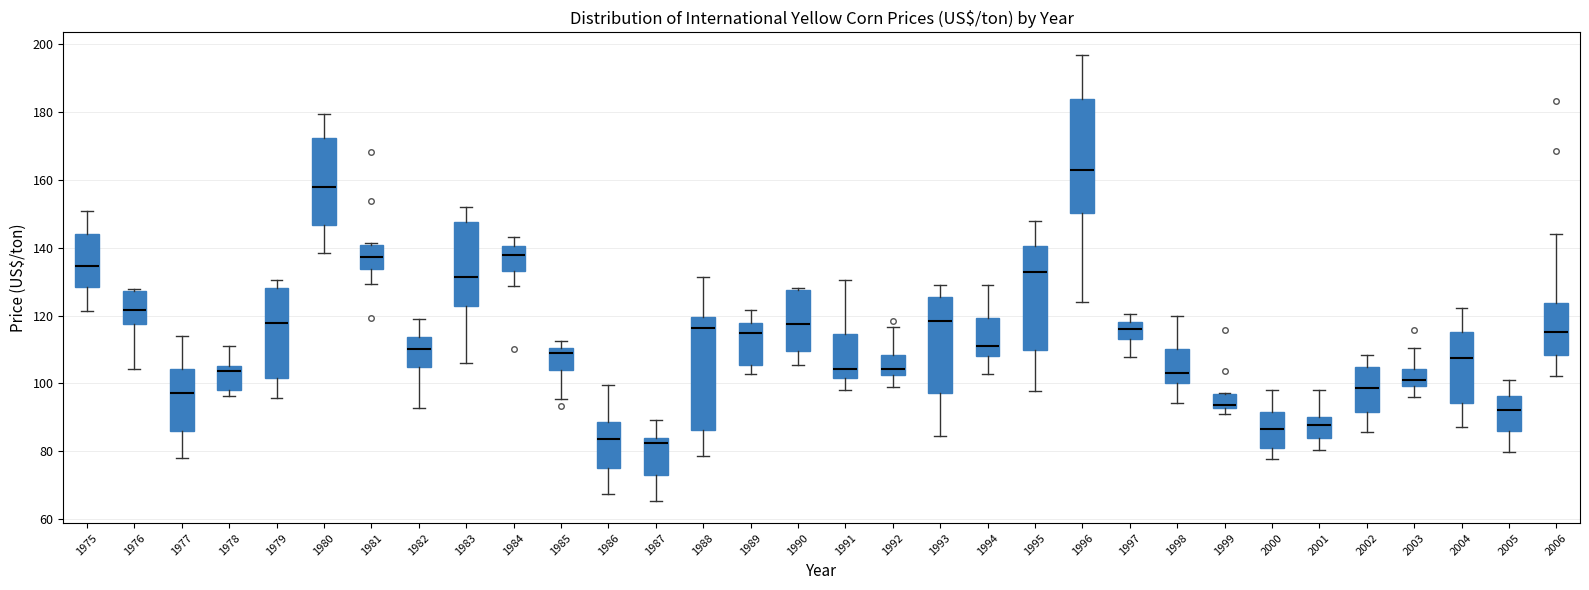

Reading left to right, transcribe this box plot: for each box, give where its median line is, the range the box spans, and where its two whiskers end, as read against the y-axis. The values are not printed on the chart, so give them approximately, as read against the axis.

1975: median 134, box 128 to 144, whiskers 122 to 150
1976: median 122, box 118 to 128, whiskers 104 to 128
1977: median 98, box 86 to 104, whiskers 78 to 114
1978: median 104, box 98 to 106, whiskers 96 to 110
1979: median 118, box 102 to 128, whiskers 96 to 130
1980: median 158, box 146 to 172, whiskers 138 to 180
1981: median 138, box 134 to 140, whiskers 130 to 142
1982: median 110, box 104 to 114, whiskers 92 to 118
1983: median 132, box 122 to 148, whiskers 106 to 152
1984: median 138, box 134 to 140, whiskers 128 to 144
1985: median 108, box 104 to 110, whiskers 96 to 112
1986: median 84, box 76 to 88, whiskers 68 to 100
1987: median 82, box 72 to 84, whiskers 66 to 90
1988: median 116, box 86 to 120, whiskers 78 to 132
1989: median 114, box 106 to 118, whiskers 102 to 122
1990: median 118, box 110 to 128, whiskers 106 to 128
1991: median 104, box 102 to 114, whiskers 98 to 130
1992: median 104, box 102 to 108, whiskers 98 to 116
1993: median 118, box 98 to 126, whiskers 84 to 130
1994: median 112, box 108 to 120, whiskers 102 to 130
1995: median 132, box 110 to 140, whiskers 98 to 148
1996: median 162, box 150 to 184, whiskers 124 to 196
1997: median 116, box 114 to 118, whiskers 108 to 120
1998: median 102, box 100 to 110, whiskers 94 to 120
1999: median 94, box 92 to 96, whiskers 90 to 98
2000: median 86, box 80 to 92, whiskers 78 to 98
2001: median 88, box 84 to 90, whiskers 80 to 98
2002: median 98, box 92 to 104, whiskers 86 to 108
2003: median 102, box 100 to 104, whiskers 96 to 110
2004: median 108, box 94 to 116, whiskers 88 to 122
2005: median 92, box 86 to 96, whiskers 80 to 100
2006: median 116, box 108 to 124, whiskers 102 to 144